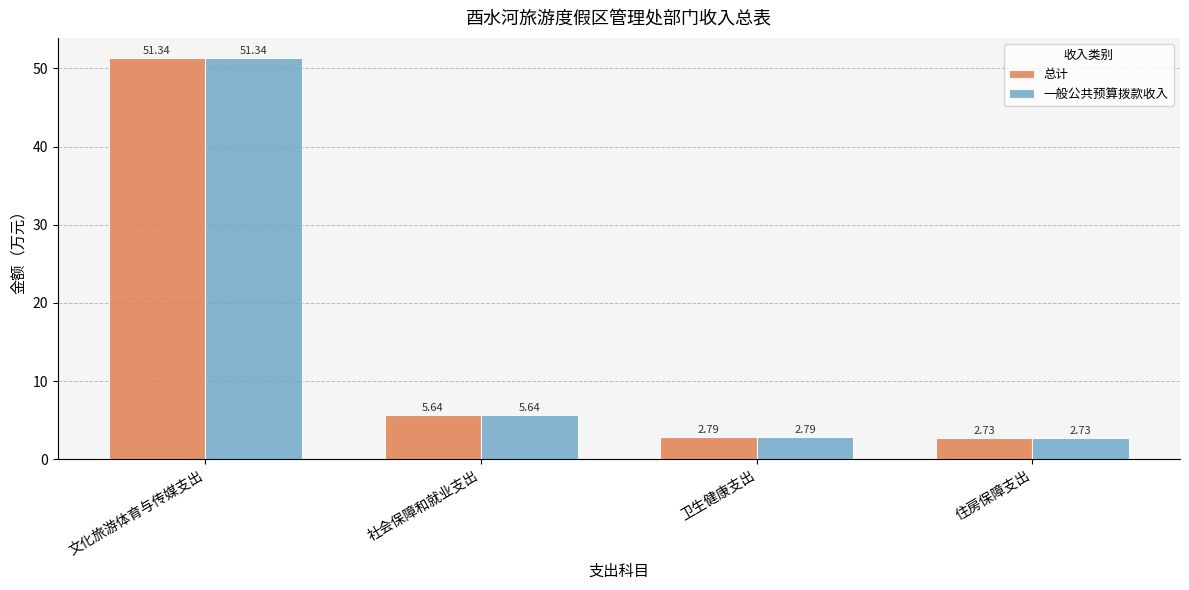

Which label corresponds to the largest value in the chart?

文化旅游体育与传媒支出